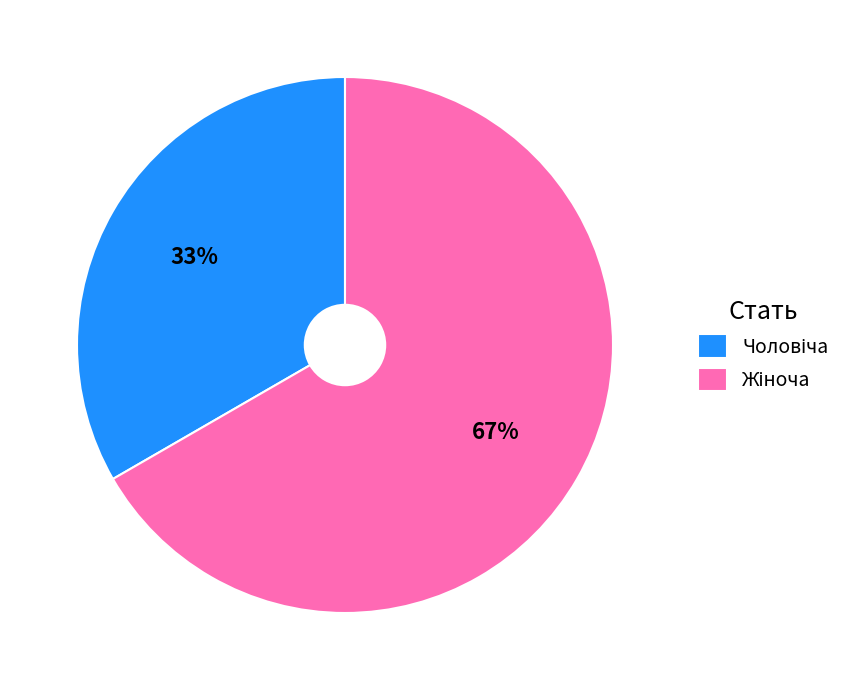

Is there a majority slice in this chart?

Yes